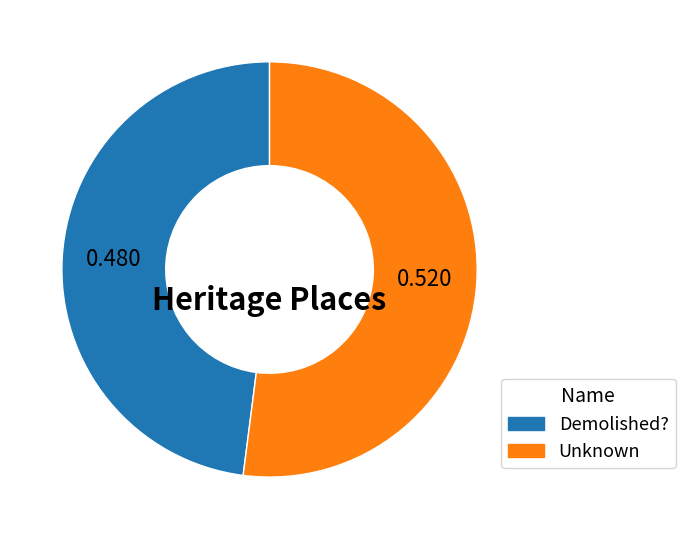

Between Unknown and Demolished?, which is larger?

Unknown